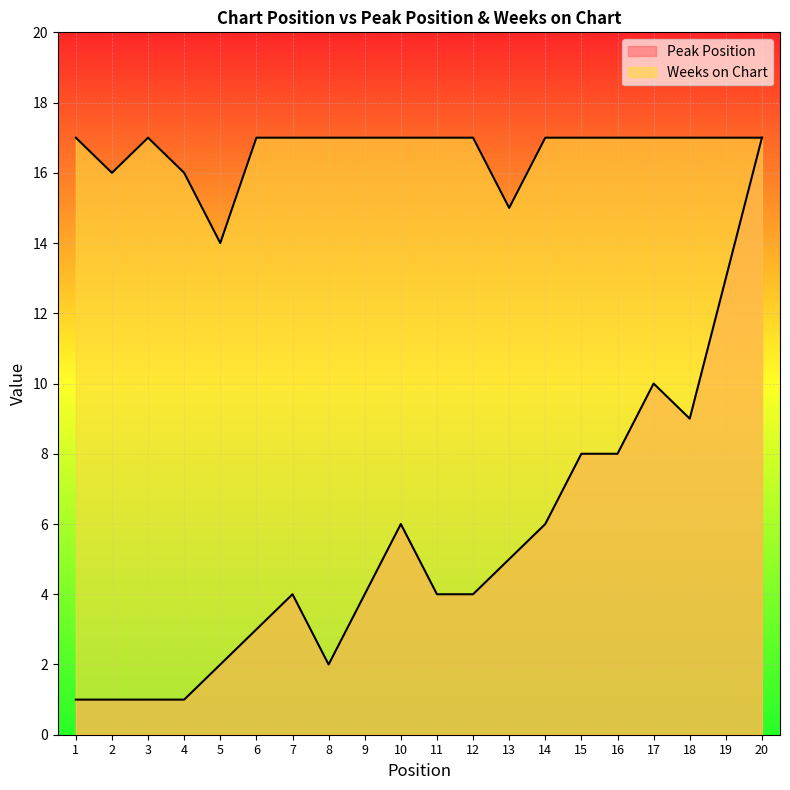

What are all the series names shown in the legend?

Peak Position, Weeks on Chart